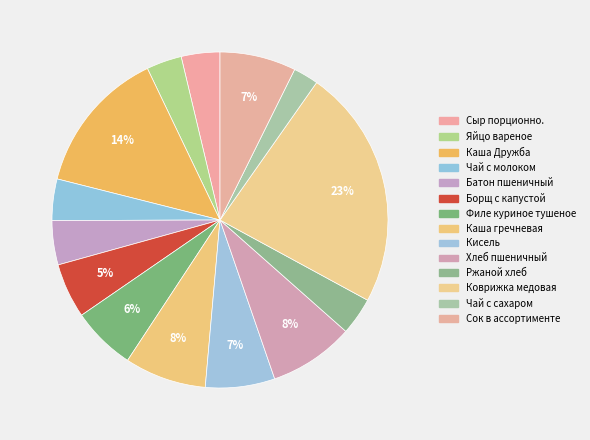

How many segments does this pie chart have?

14